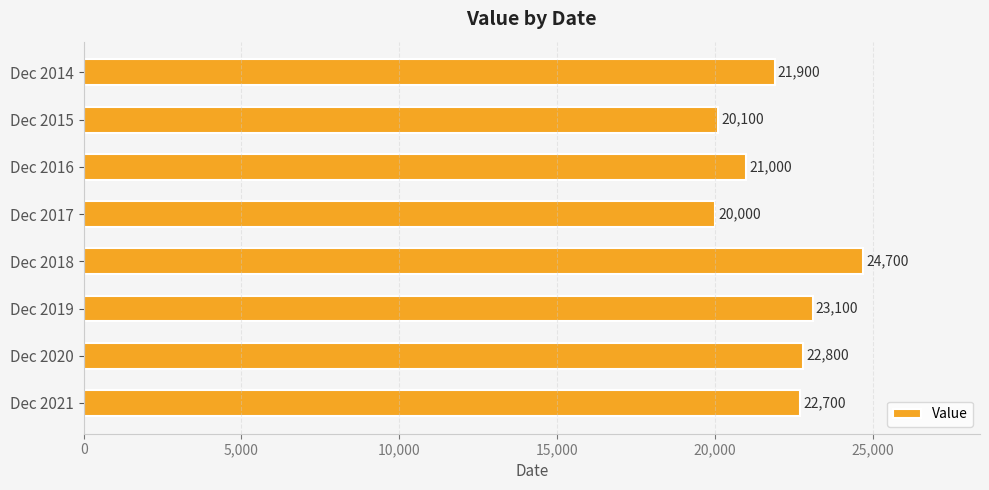

How many bars are there in total?

8